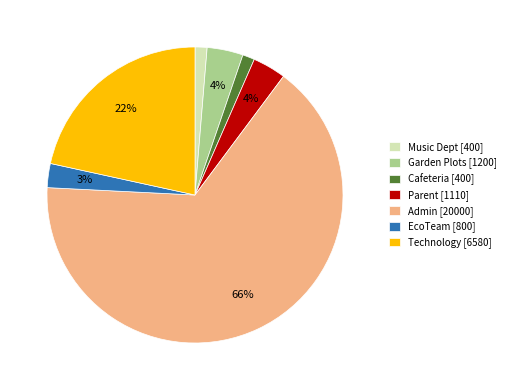

Combined, do Parent [1110] and Garden Plots [1200] account for over 50%?

No